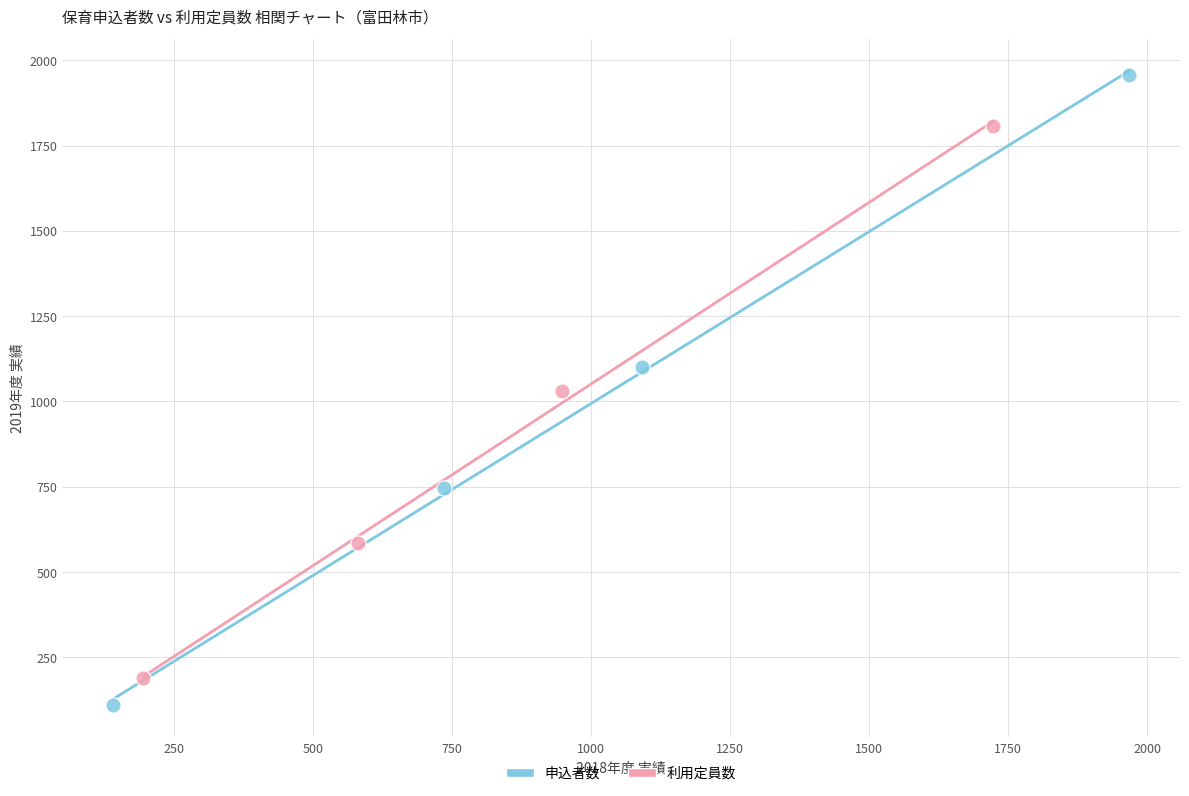

Which series has the largest Y range (max minus min)?

申込者数